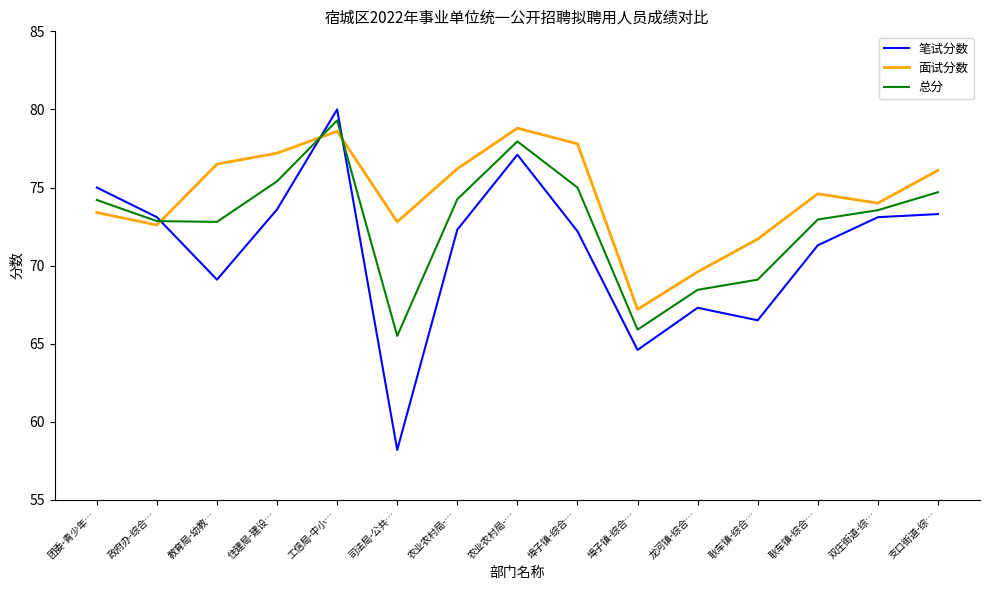

What are all the series names shown in the legend?

笔试分数, 面试分数, 总分